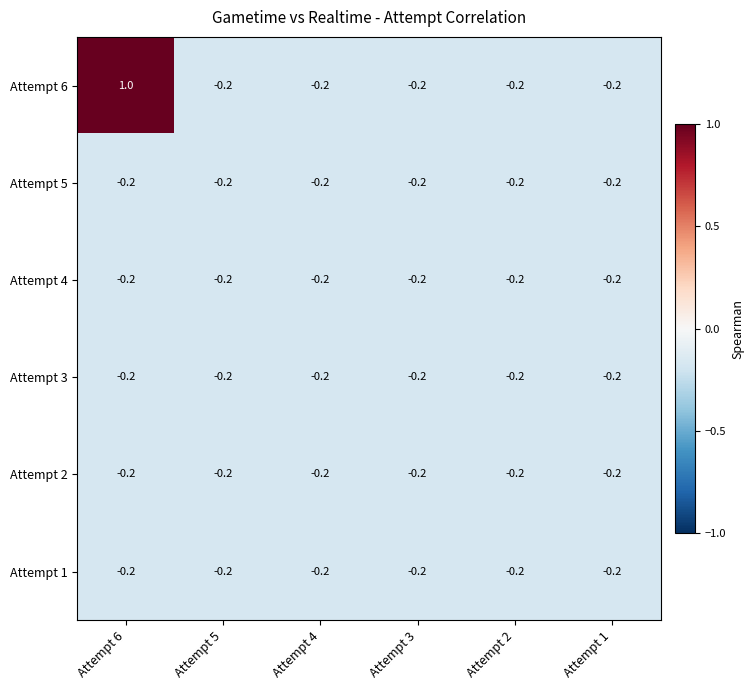

Which series changed the most between Attempt 6 and Attempt 3?

Attempt 6